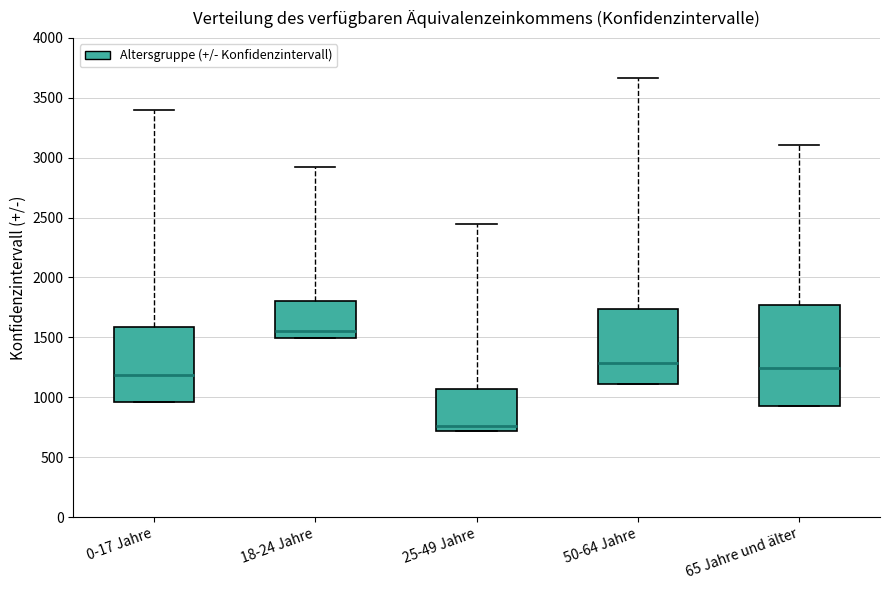

Reading left to right, read every box against the y-axis: the position of its median line, the range the box covers, and the ends of its whiskers. The values are not printed on the chart, so give them approximately, as read against the axis.

0-17 Jahre: median 1200, box 950 to 1600, whiskers 950 to 3400
18-24 Jahre: median 1550, box 1500 to 1800, whiskers 1500 to 2900
25-49 Jahre: median 750, box 700 to 1050, whiskers 700 to 2450
50-64 Jahre: median 1300, box 1100 to 1750, whiskers 1100 to 3650
65 Jahre und älter: median 1250, box 900 to 1750, whiskers 900 to 3100